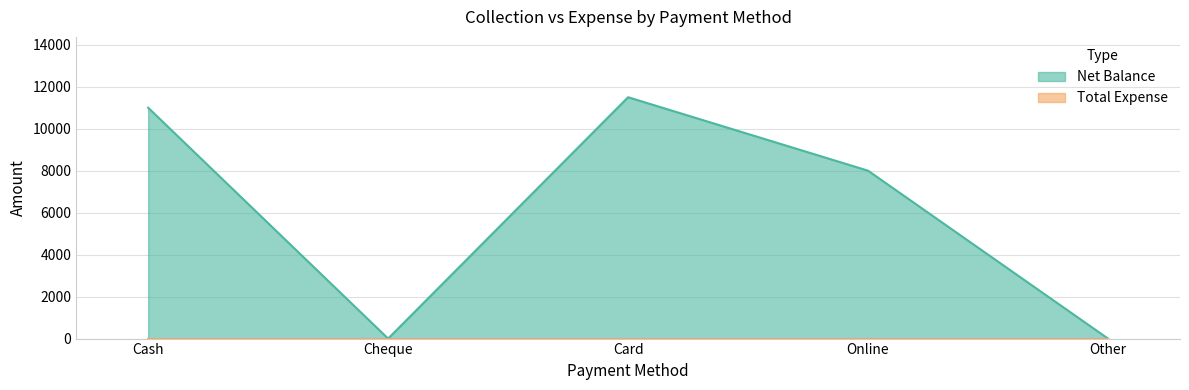

What is the change in value from Online to Other?

-8000